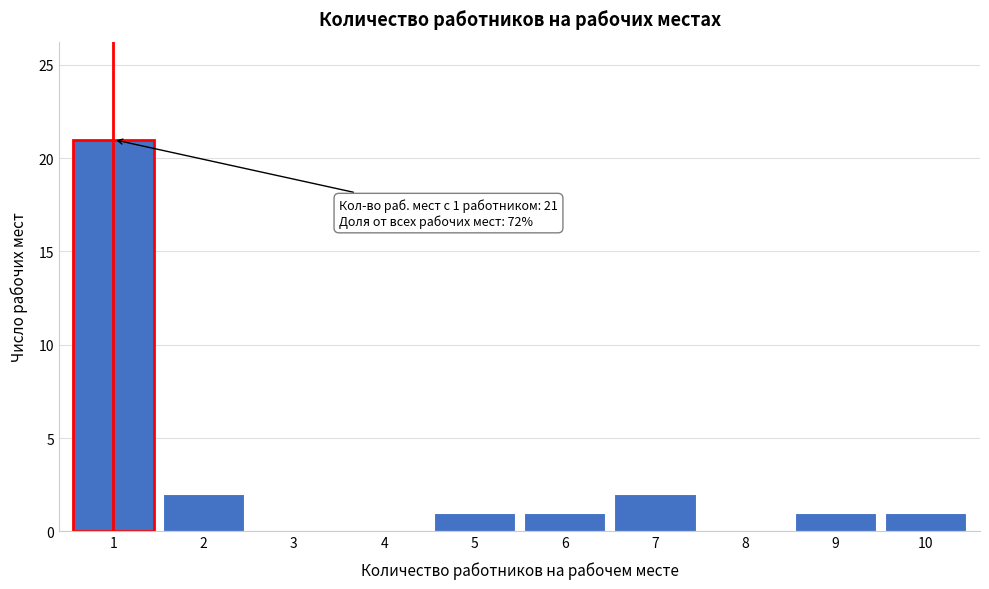

Reading left to right, transcribe all the data shown in this chart.

1=21	2=2	3=0	4=0	5=1	6=1	7=2	8=0	9=1	10=1